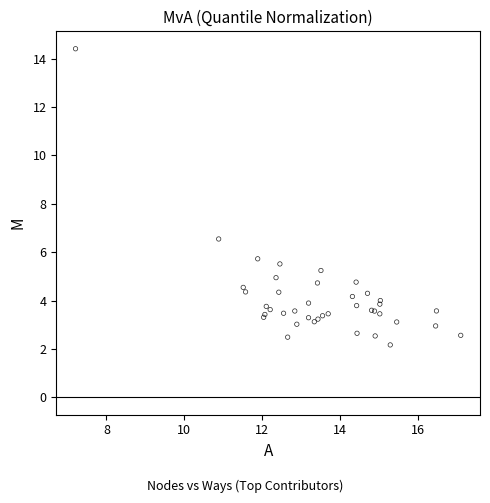

What Y value in the scatter plot is closest to 8?

6.5